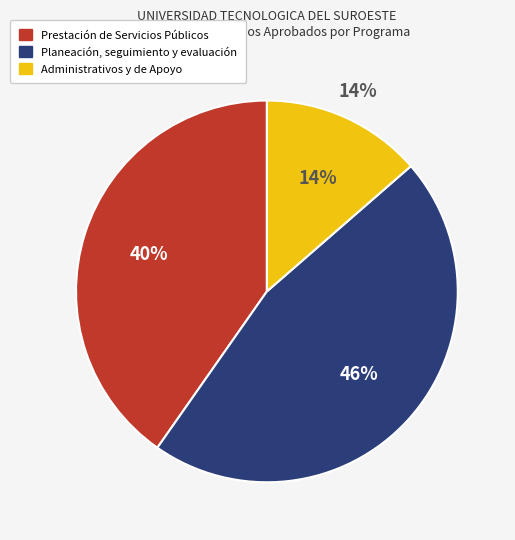

Rank the categories by value from highest to lowest.

Planeación, seguimiento y evaluación, Prestación de Servicios Públicos, Administrativos y de Apoyo